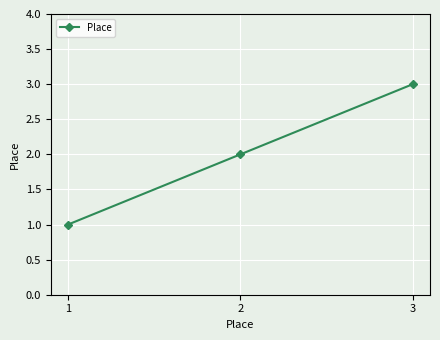

Rank the categories by value from highest to lowest.

3, 2, 1